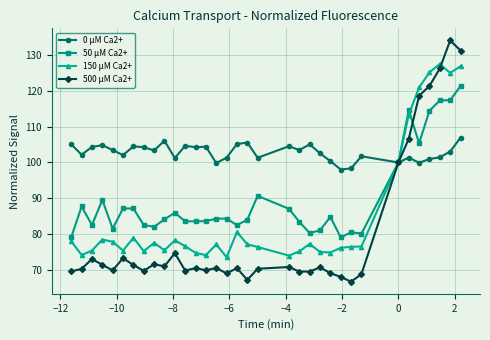

What is the maximum value for 0 μM Ca2+?

106.9